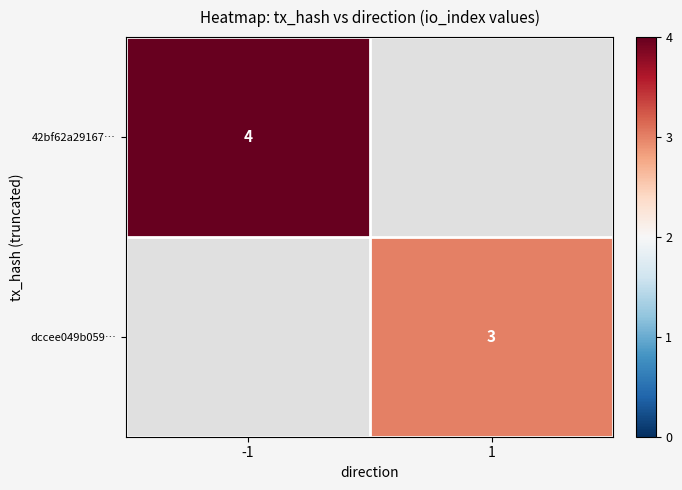

Is it true that dccee049b059… equals 5.3 at 1?

False